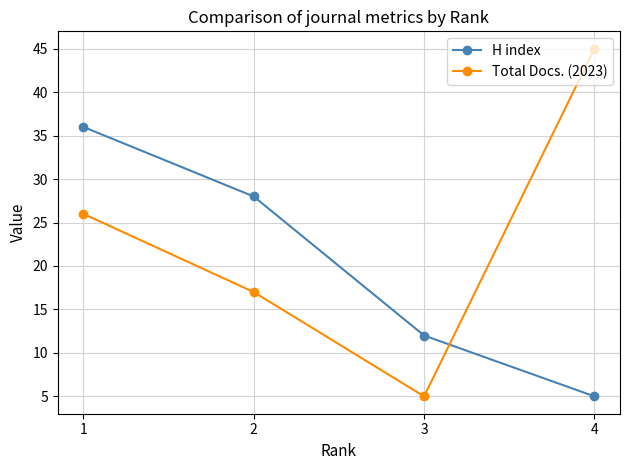

Reading left to right, transcribe all the data shown in this chart.

H index: 36	28	12	5
Total Docs. (2023): 26	17	5	45